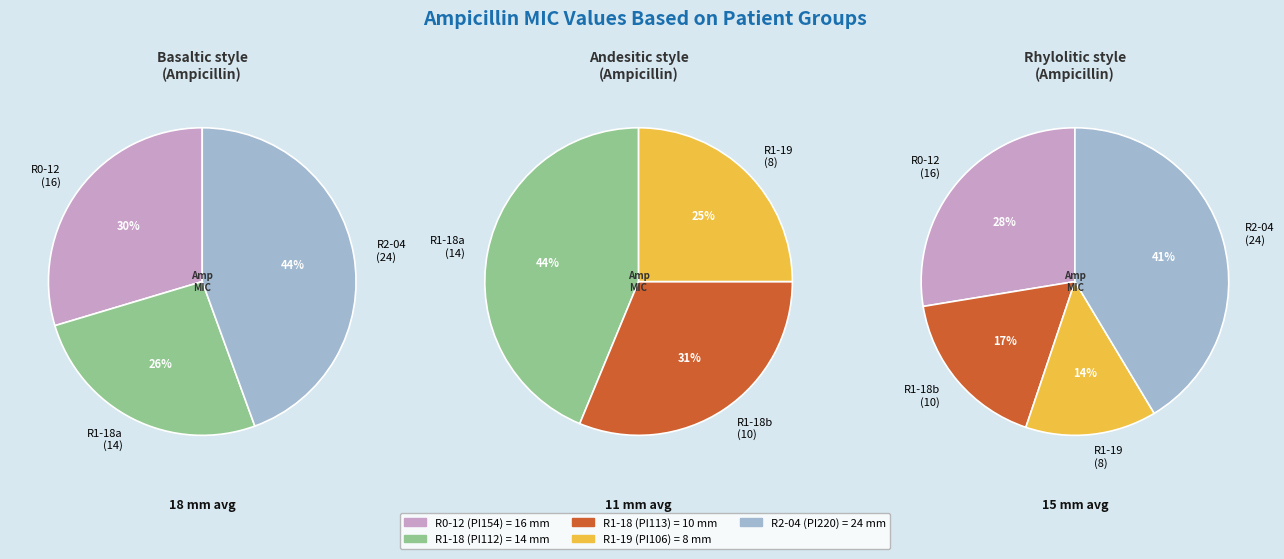

True or false: R1-18 (PI112) accounts for 26% of the total.

False